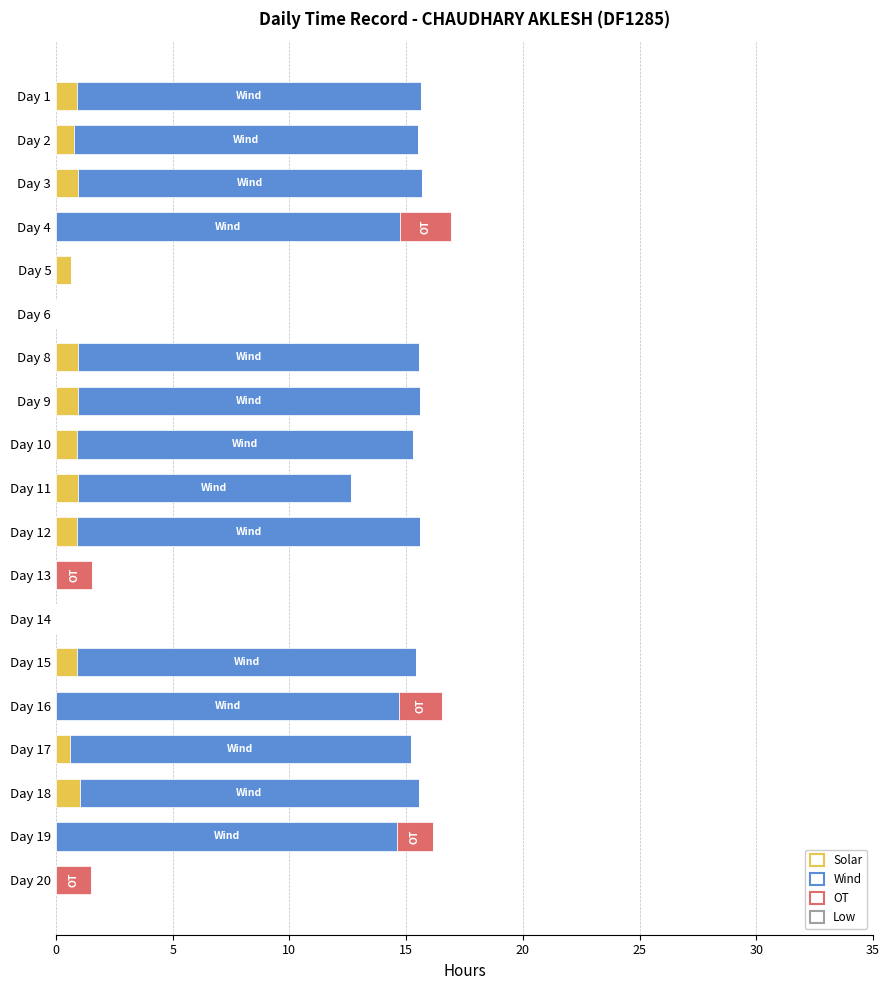

What is the total value across all series at Day 19?

16.1